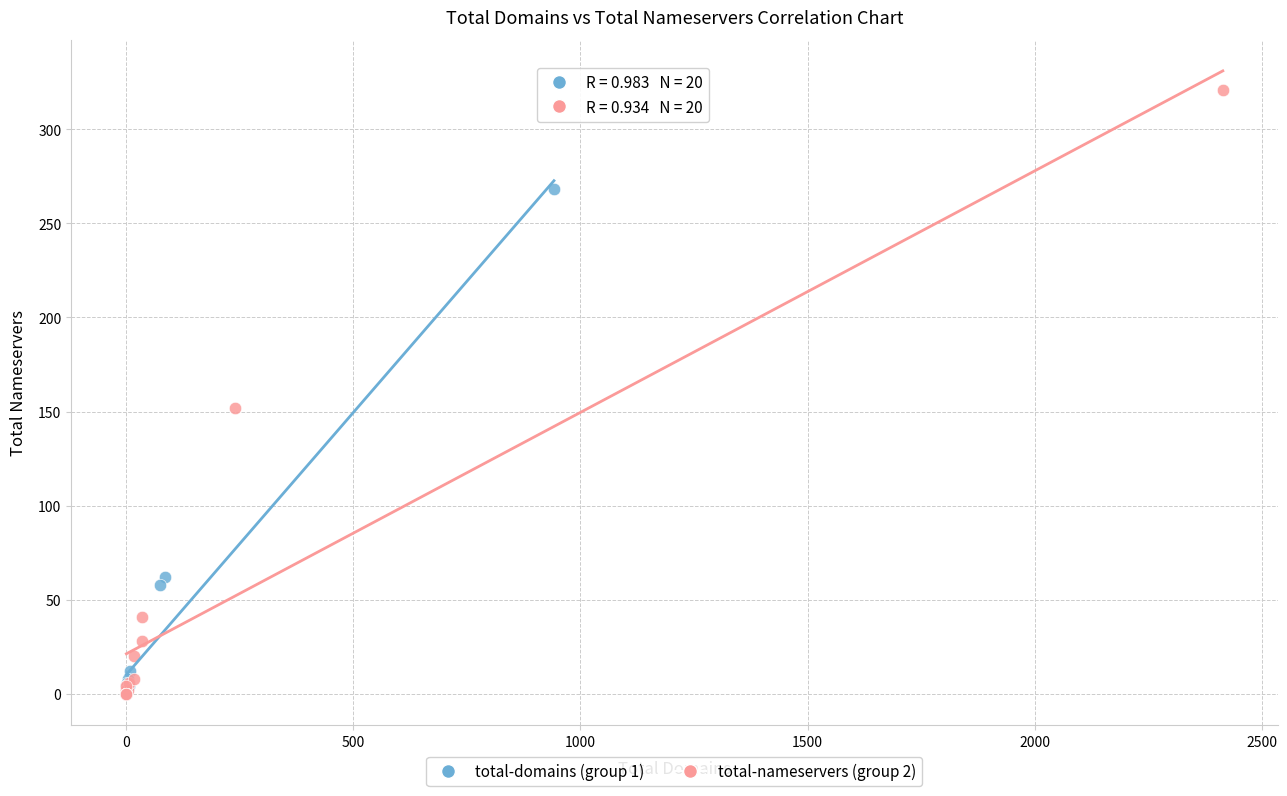

Which series has the widest spread of Y values?

total-nameservers (group 2)